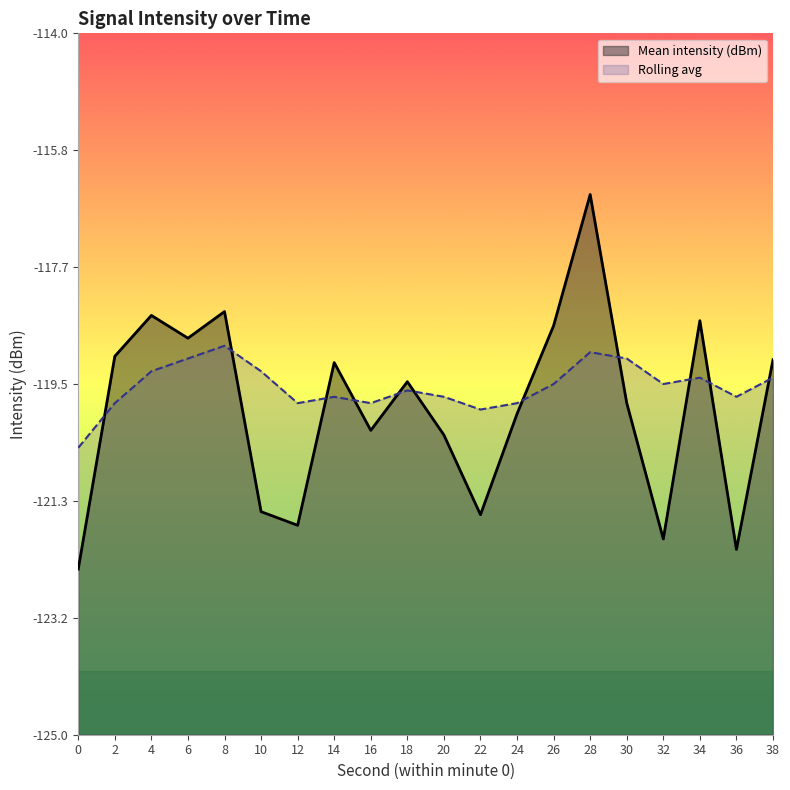

Is the value of Mean intensity (dBm) at 38 greater than the value of Rolling avg at 24?

Yes